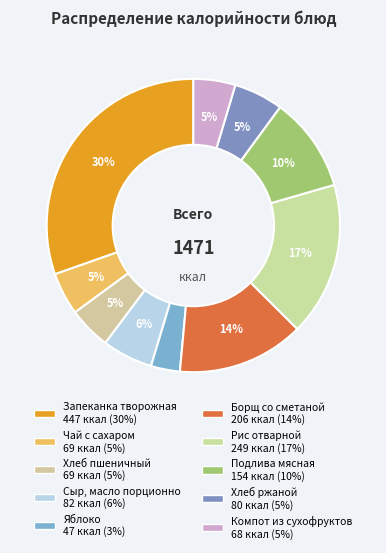

To the nearest percent, what is the difference between the Борщ со сметаной and Хлеб пшеничный slice percentages?

9%